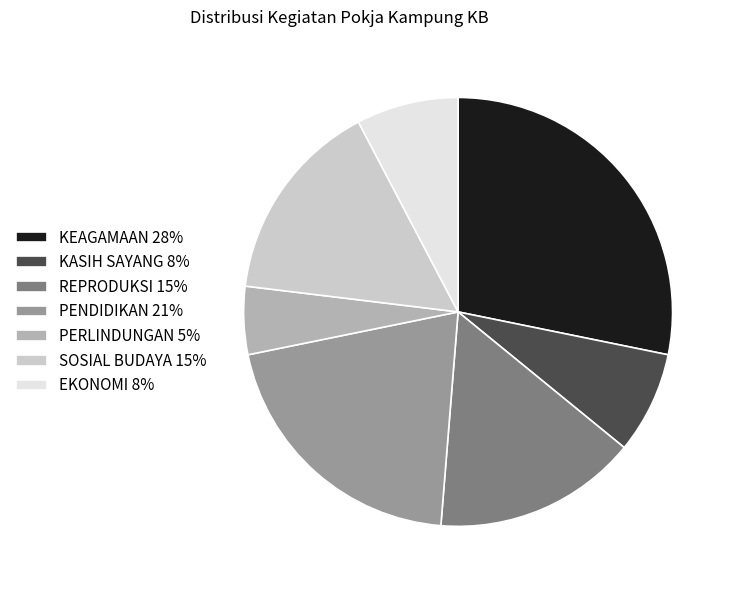

Which slice is the smallest?

PERLINDUNGAN